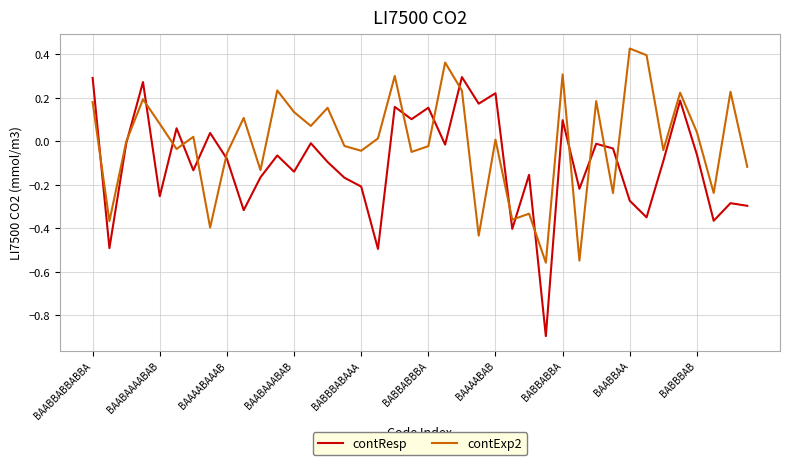

How many series are shown in this chart?

2